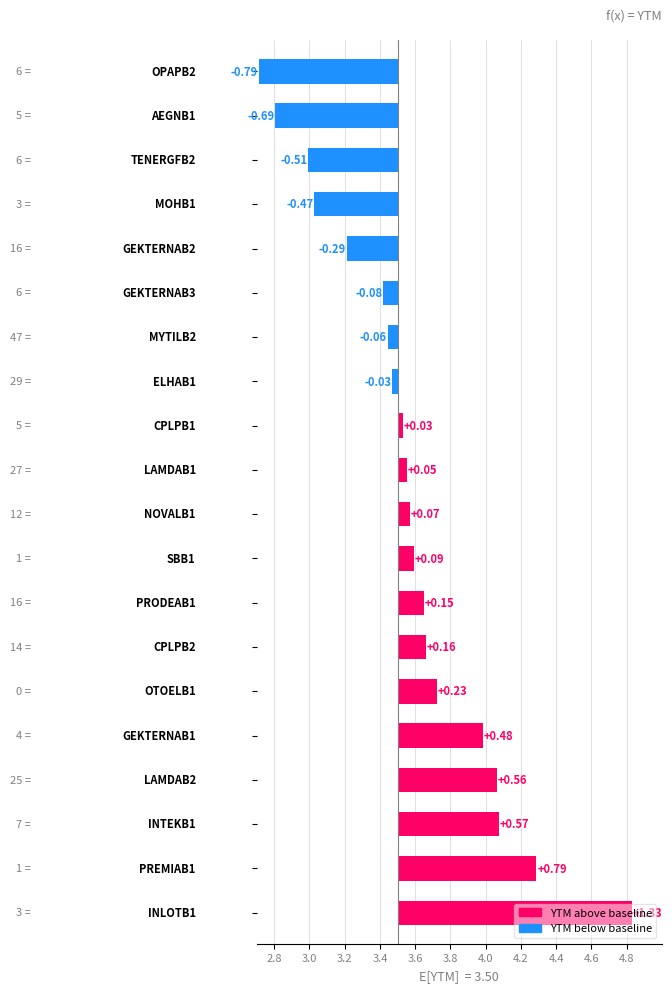

How many positive values are there?

12